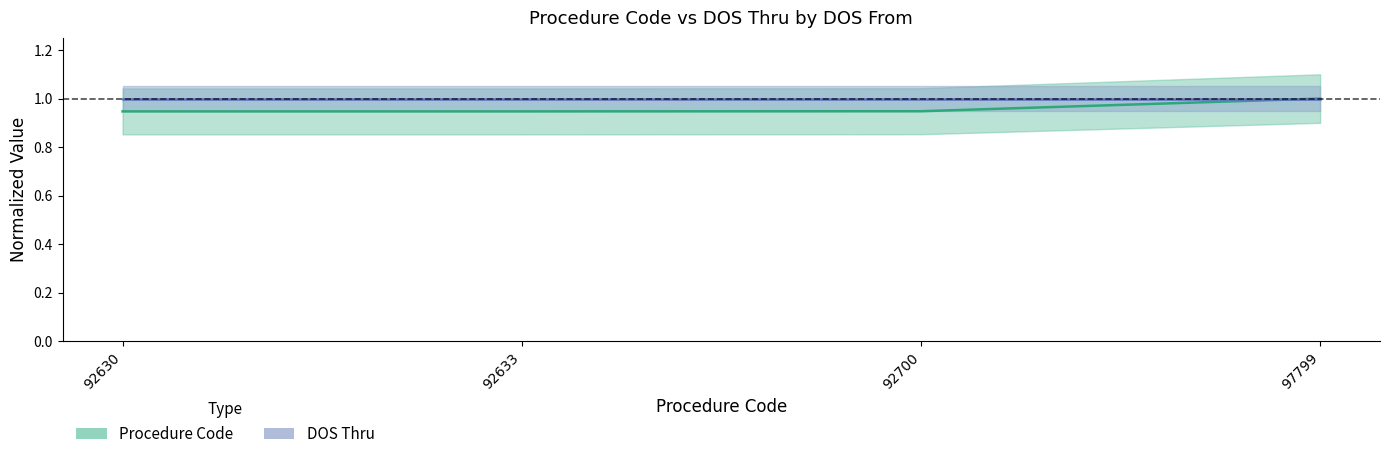

What is the greatest value displayed?

1.0